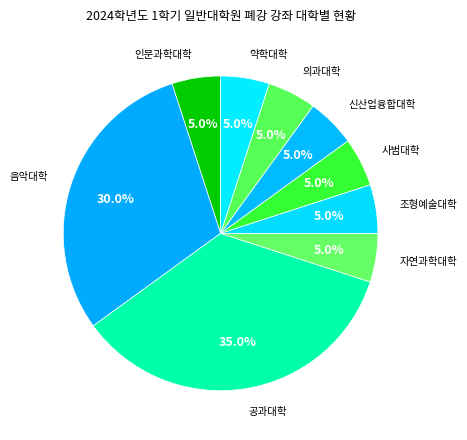

True or false: 공과대학 accounts for 35% of the total.

True